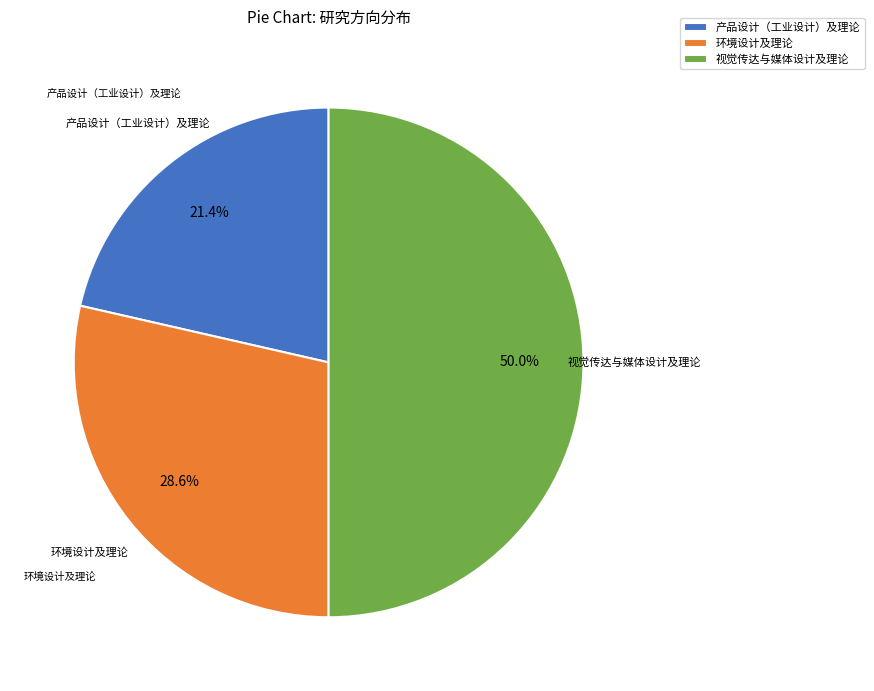

Count the number of slices in the pie.

3